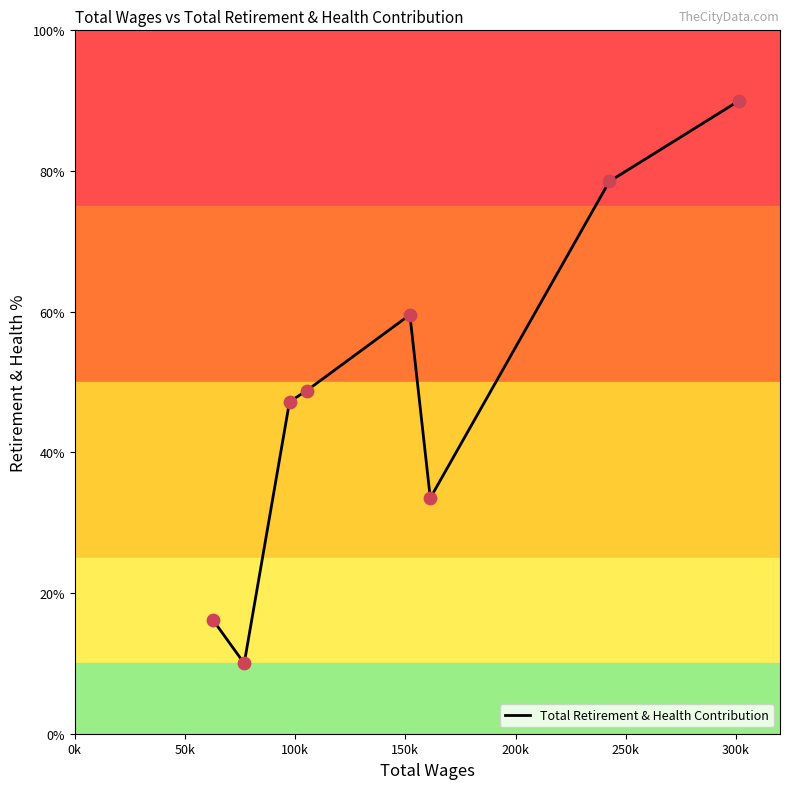

What is the maximum value shown in the chart?

90.0